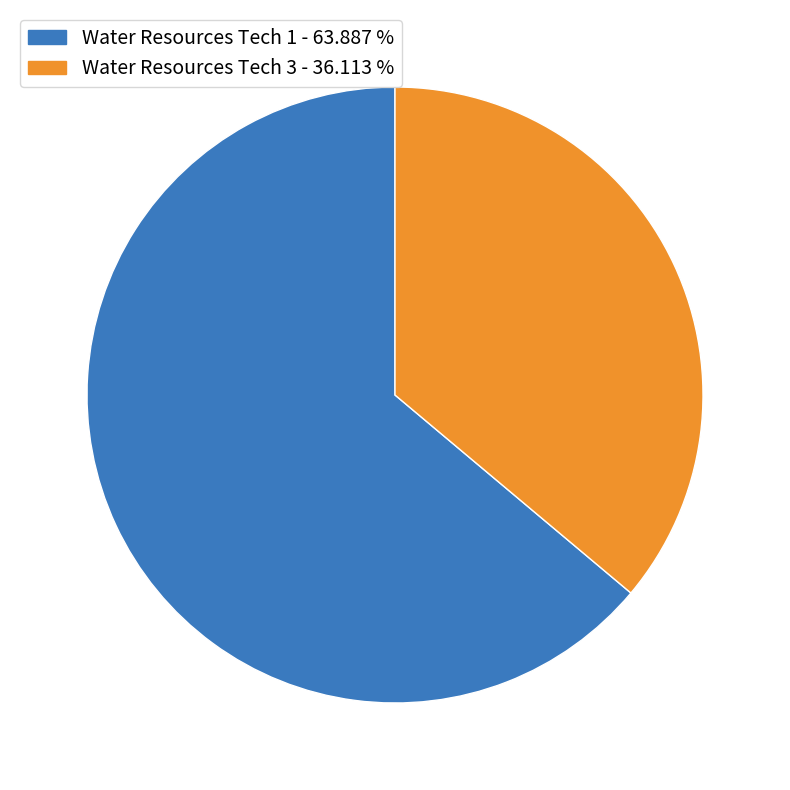

Does Water Resources Tech 3 - 36.113 % represent more than half of the total?

No